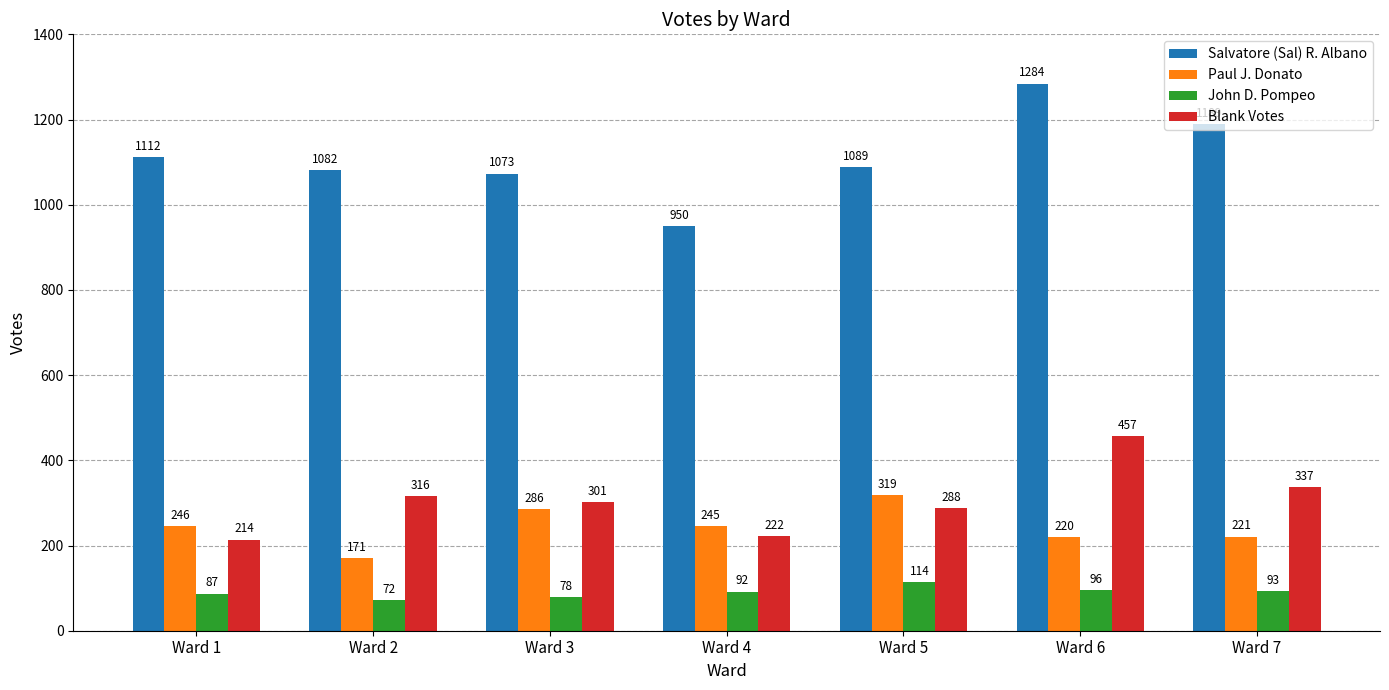

Count the number of categories in the chart.

7